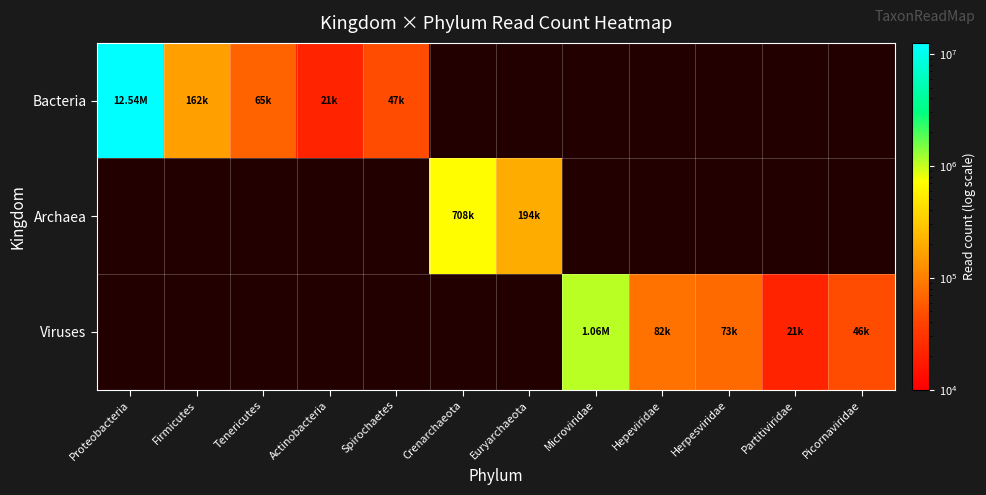

How many categories are shown in the chart?

12